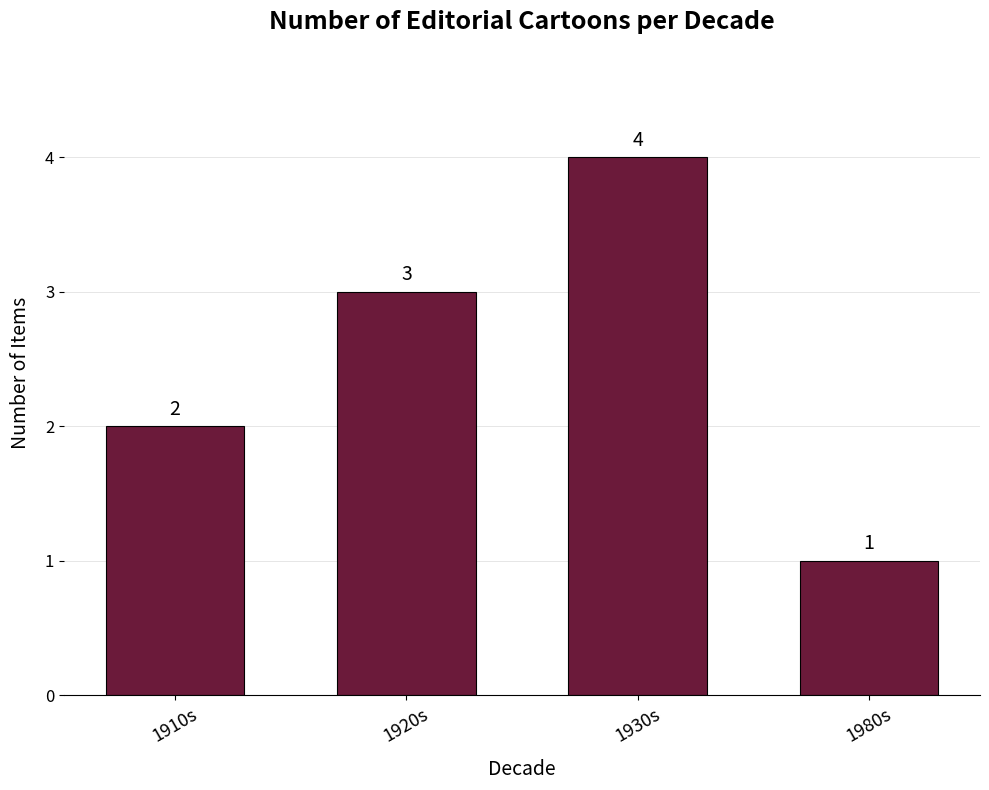

What is the ratio of the value at 1930s to the value at 1910s?

2.0